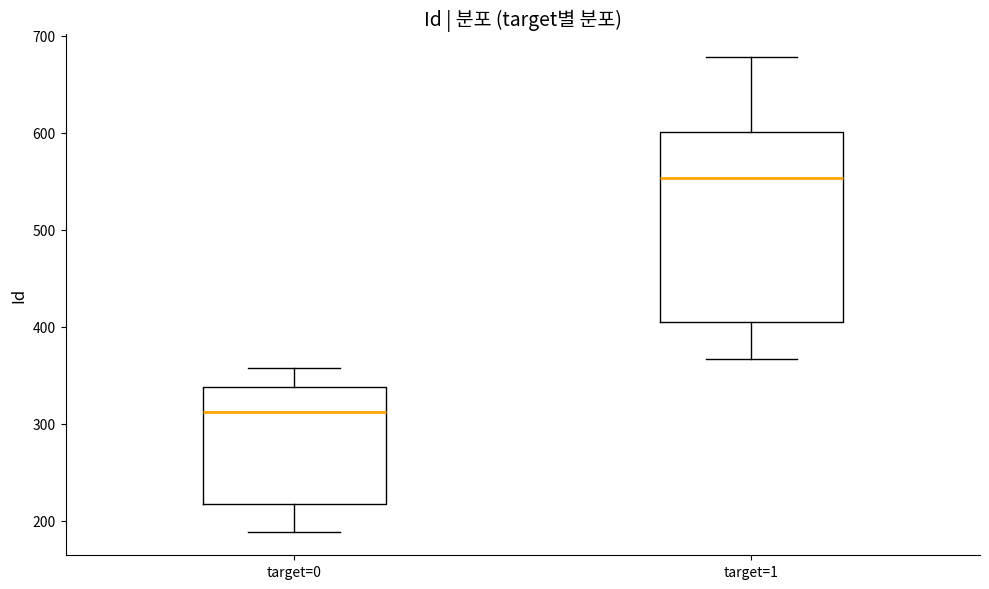

Reading left to right, transcribe this box plot: for each box, give where its median line is, the range the box spans, and where its two whiskers end, as read against the y-axis. The values are not printed on the chart, so give them approximately, as read against the axis.

target=0: median 310, box 220 to 340, whiskers 190 to 360
target=1: median 550, box 400 to 600, whiskers 370 to 680